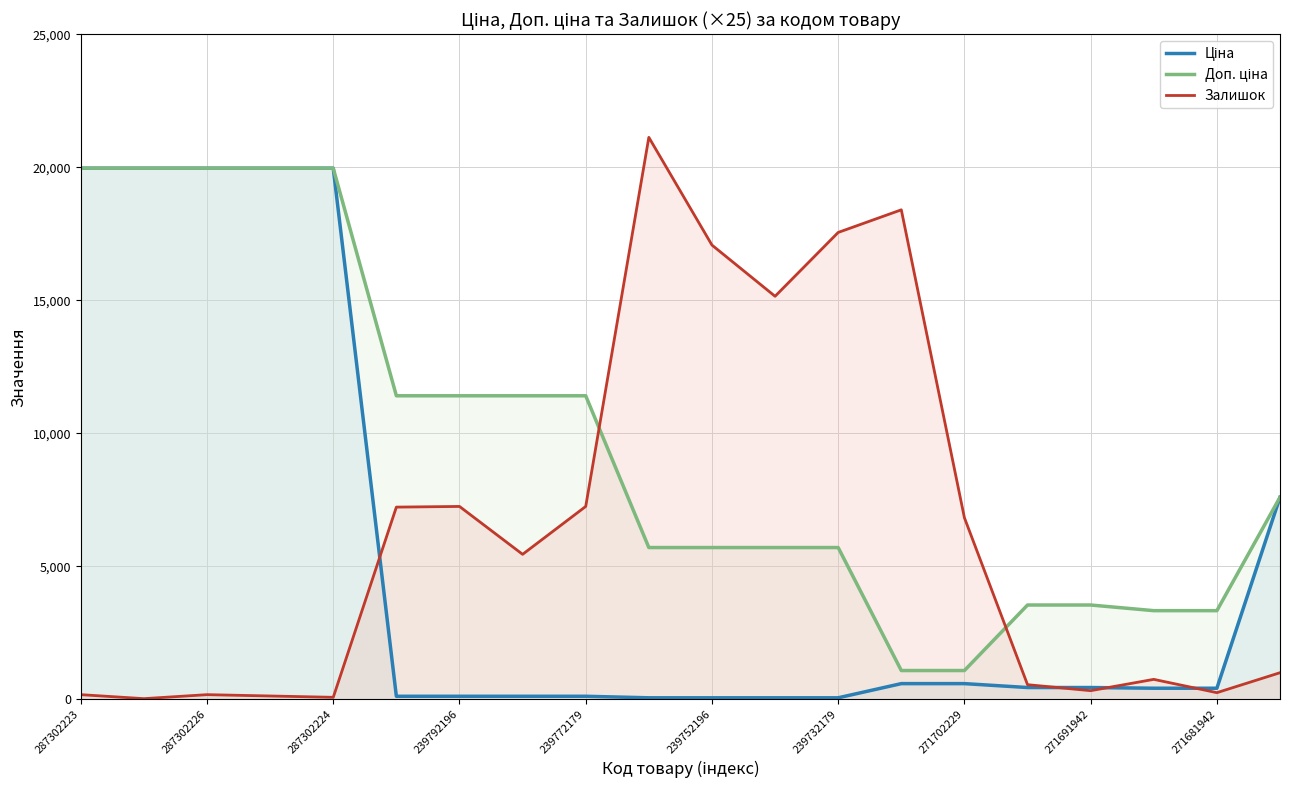

Does the chart have visible grid lines?

Yes